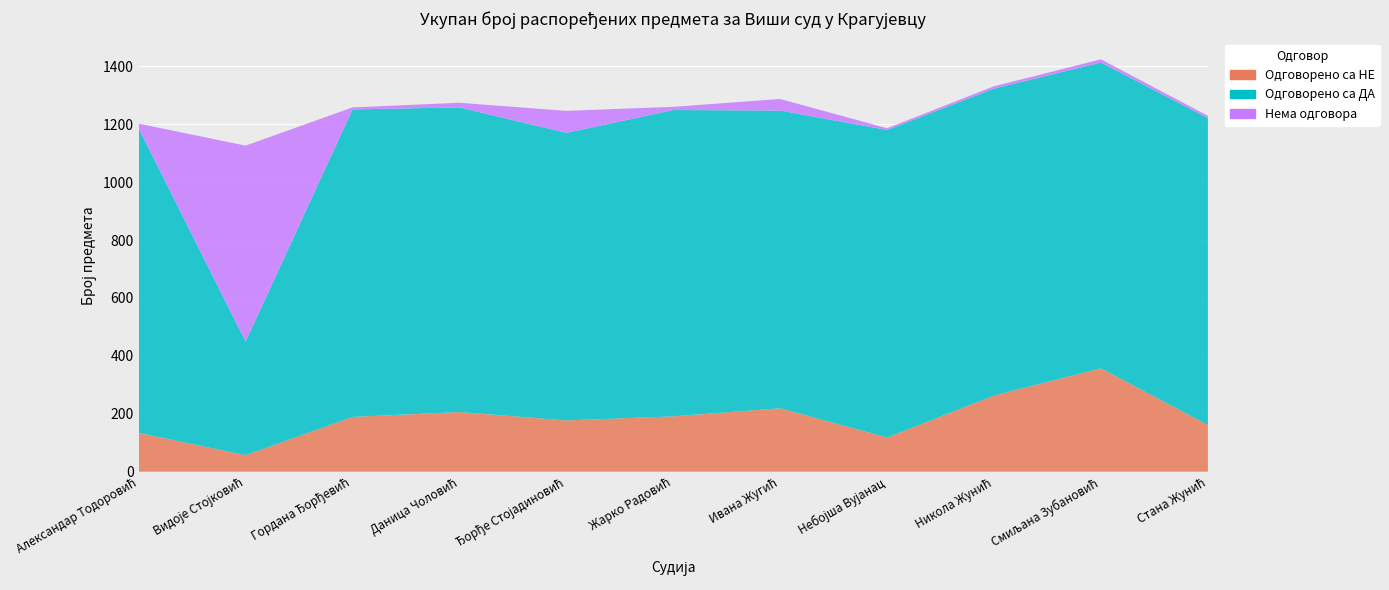

Reading left to right, transcribe all the data shown in this chart.

Одговорено са НЕ: Александар Тодоровић=134	Видоје Стојковић=57	Гордана Ђорђевић=189	Даница Чоловић=206	Ђорђе Стојадиновић=177	Жарко Радовић=191	Ивана Жугић=219	Небојша Вујанац=118	Никола Жунић=263	Смиљана Зубановић=357	Стана Жунић=161
Одговорено са ДА: Александар Тодоровић=1052	Видоје Стојковић=392	Гордана Ђорђевић=1062	Даница Чоловић=1052	Ђорђе Стојадиновић=993	Жарко Радовић=1058	Ивана Жугић=1028	Небојша Вујанац=1062	Никола Жунић=1060	Смиљана Зубановић=1056	Стана Жунић=1060
Нема одговора: Александар Тодоровић=16	Видоје Стојковић=677	Гордана Ђорђевић=7	Даница Чоловић=16	Ђорђе Стојадиновић=76	Жарко Радовић=11	Ивана Жугић=40	Небојша Вујанац=6	Никола Жунић=8	Смиљана Зубановић=11	Стана Жунић=8